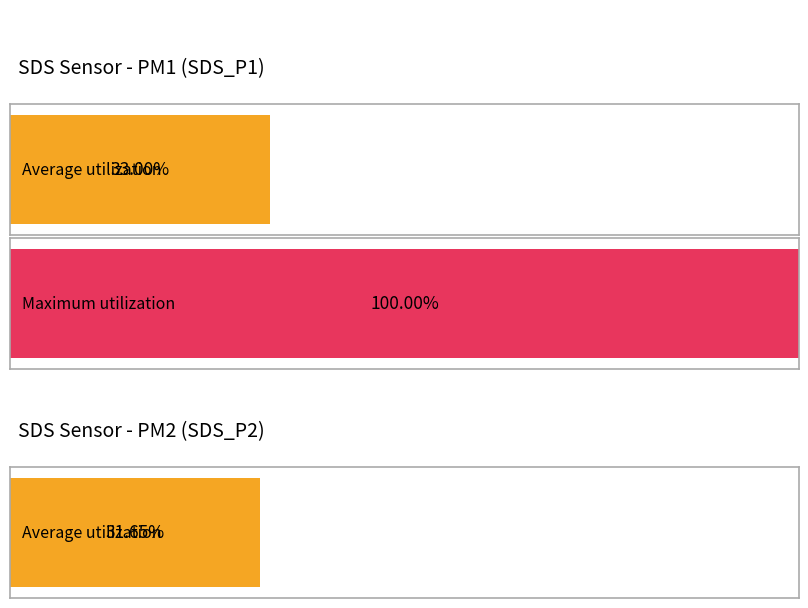

Rank the series by their maximum value, from lowest to highest.

SDS_P2, SDS_P1